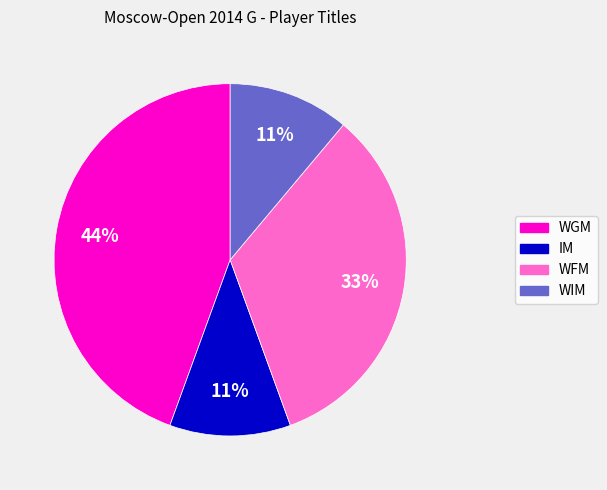

Is it true that IM is 1% of the pie?

False